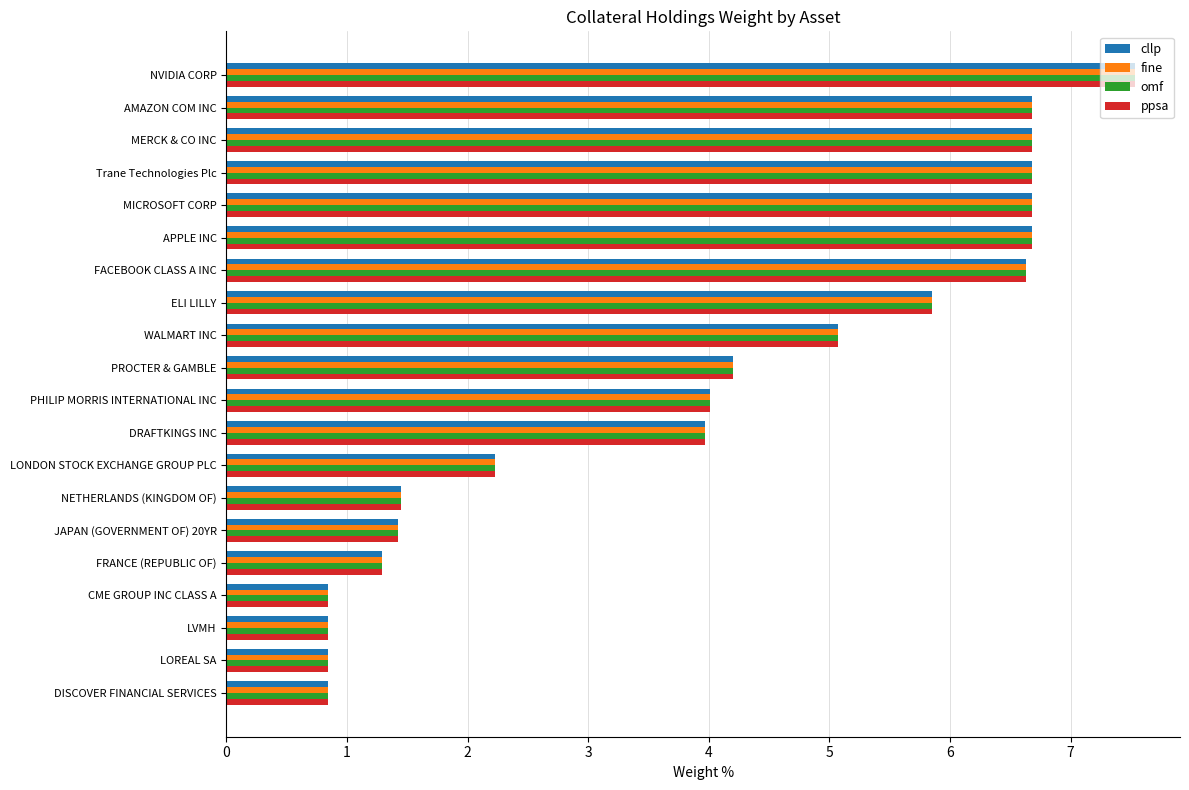

Read the cllp value at FRANCE (REPUBLIC OF).

1.3